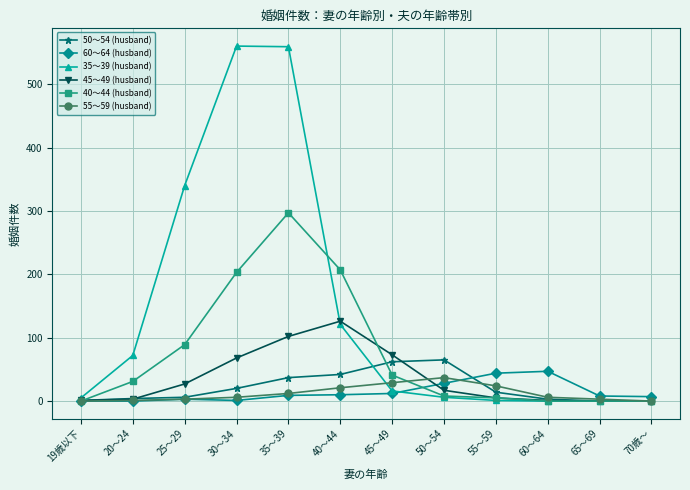

True or false: 55～59 (husband) has a value of 24 at 55～59.

True